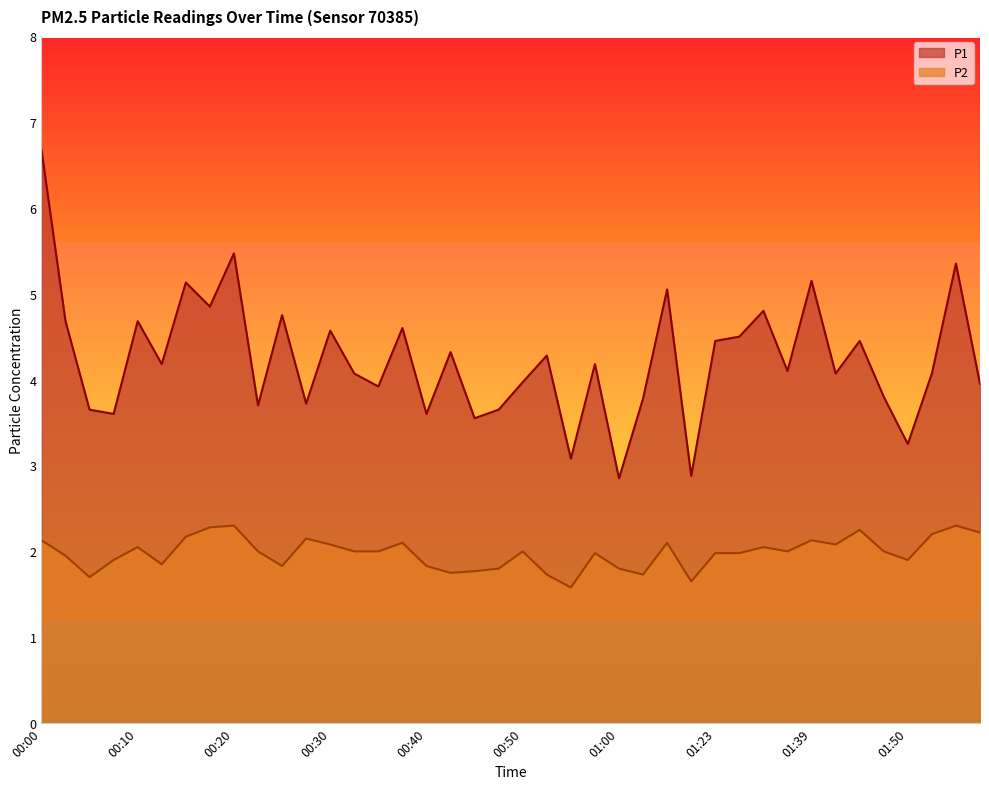

At which category does the chart reach its minimum across all series?

00:55